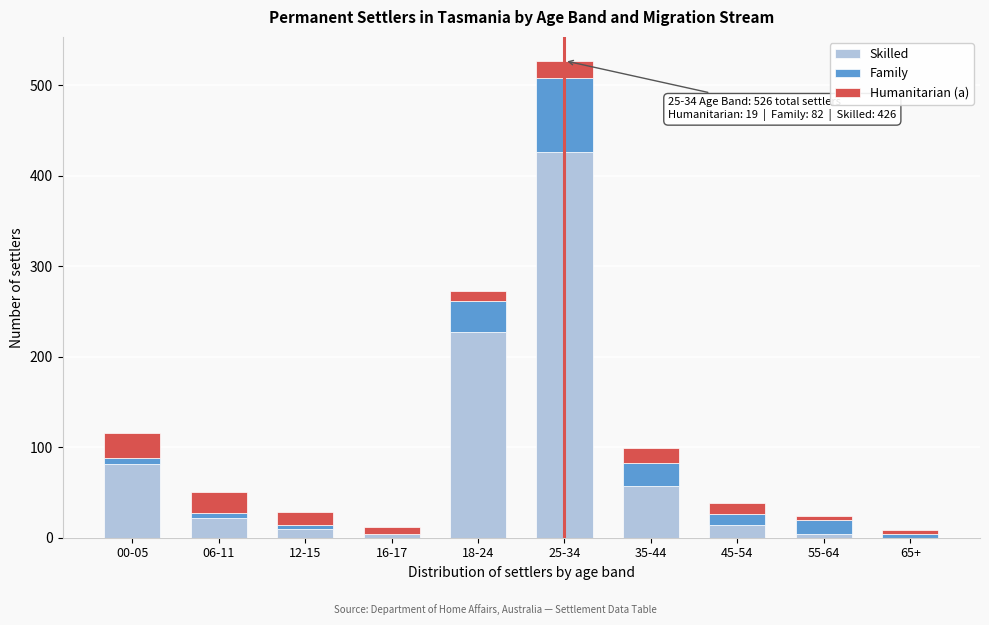

At which category is the sum across all series the highest?

25-34